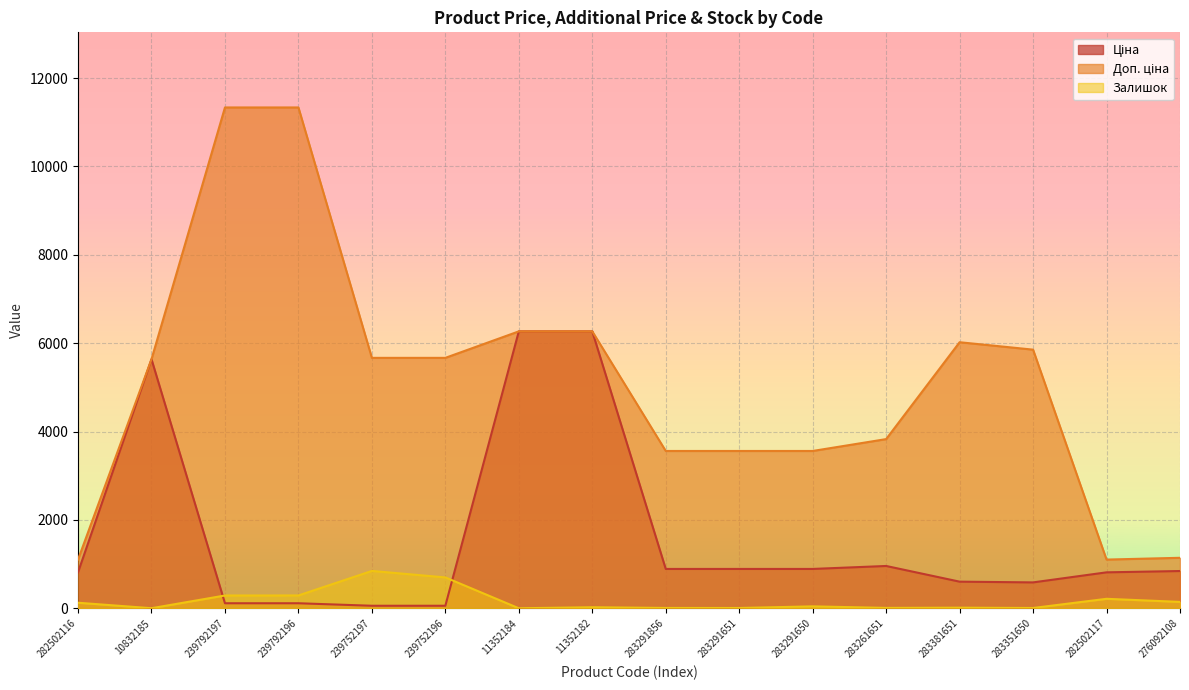

What is the sum of the Залишок values at 239752197 and 283291651?

851.0